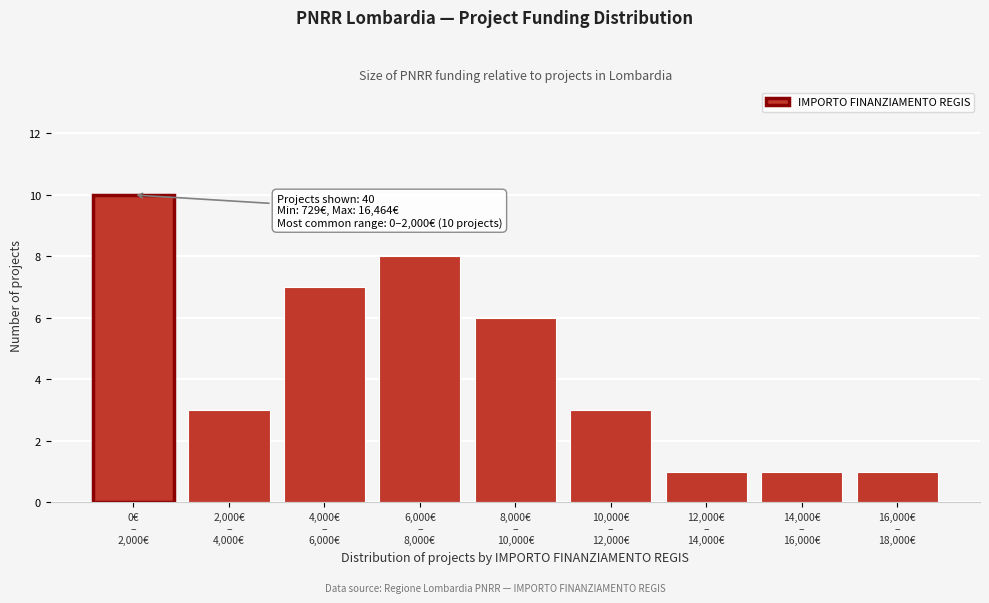

Reading right to left, what are all the values shown in this chart?

1	1	1	3	6	8	7	3	10